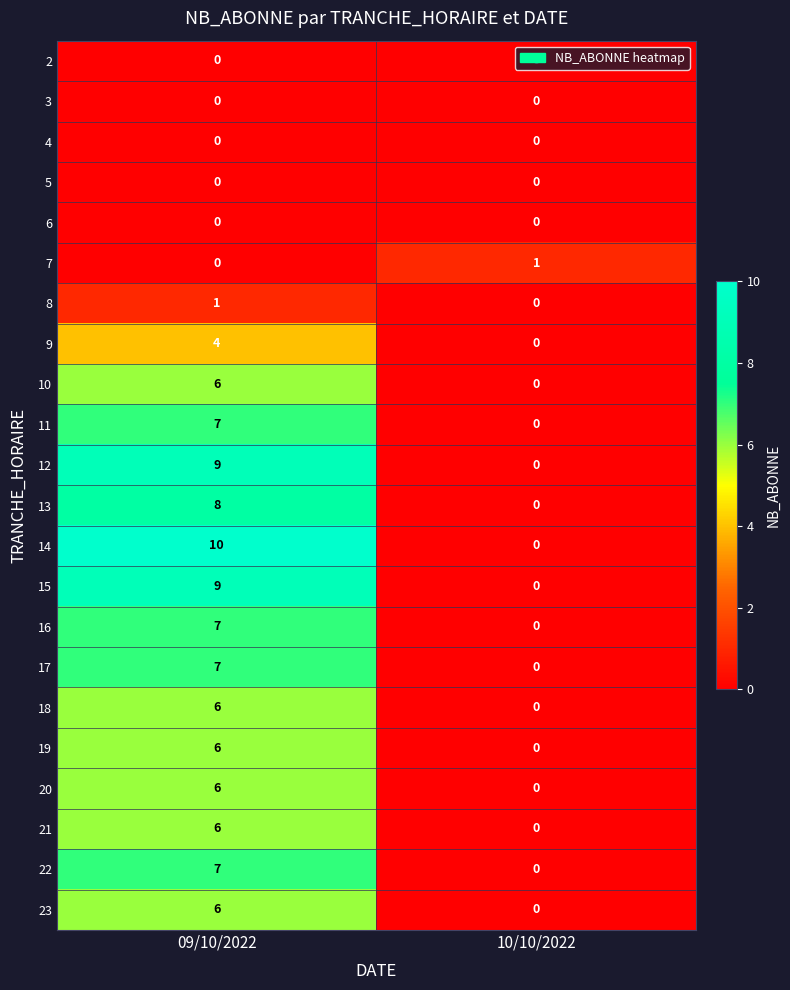

Which series has the largest range (max minus min)?

14